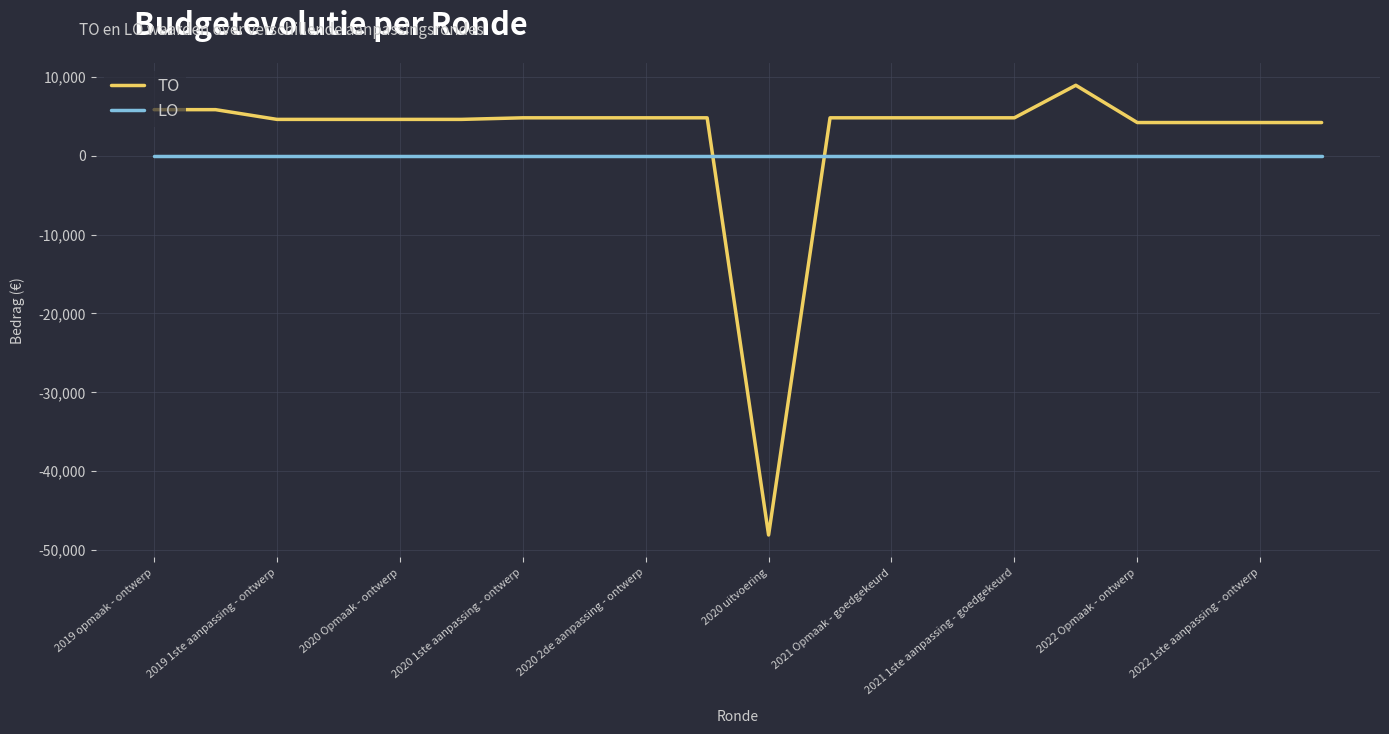

What are all the series names shown in the legend?

TO, LO